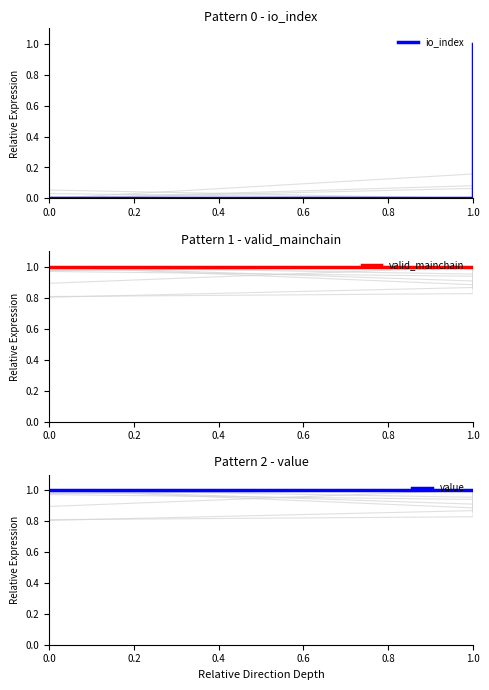

True or false: value and io_index intersect in this chart.

False